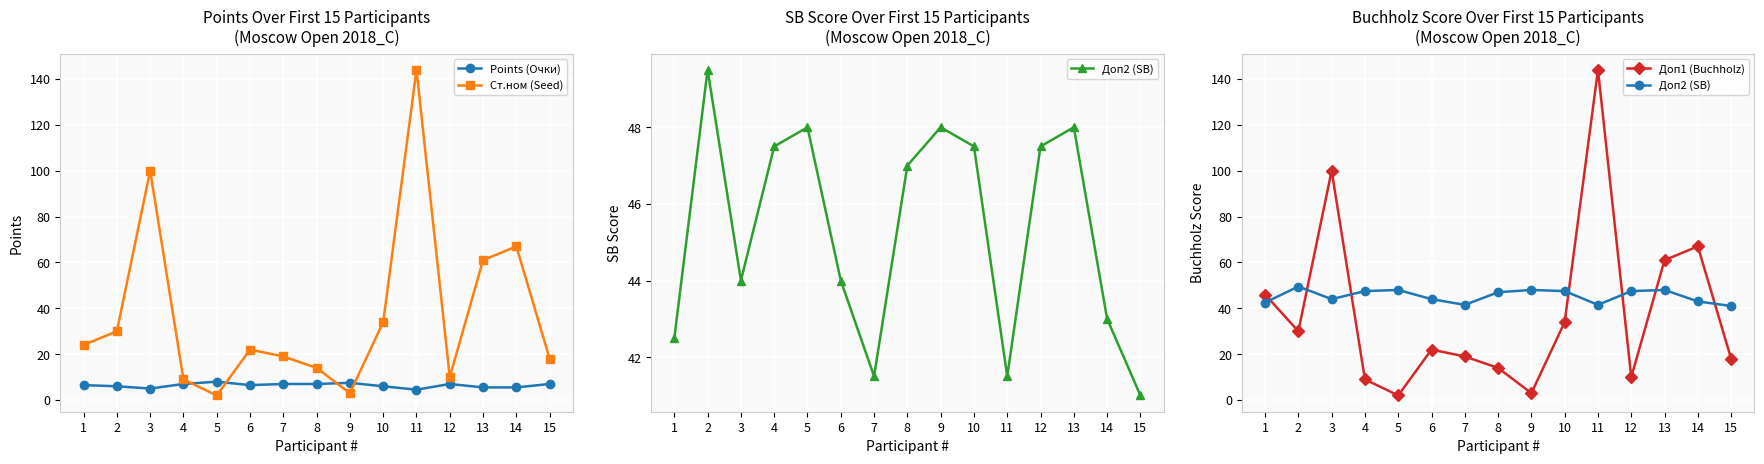

What is the value of the Доп1 (Buchholz) point at the 6th from the left?

22.0